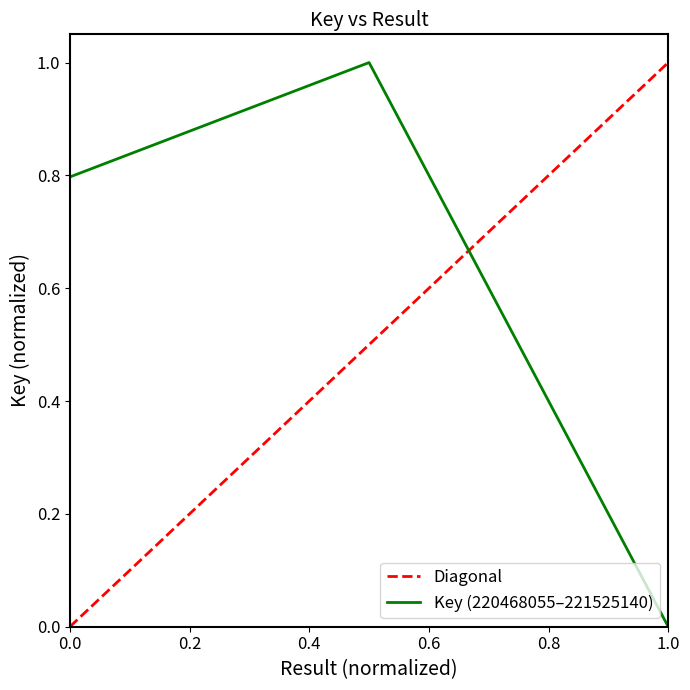

What is the sum of all values?

2.6